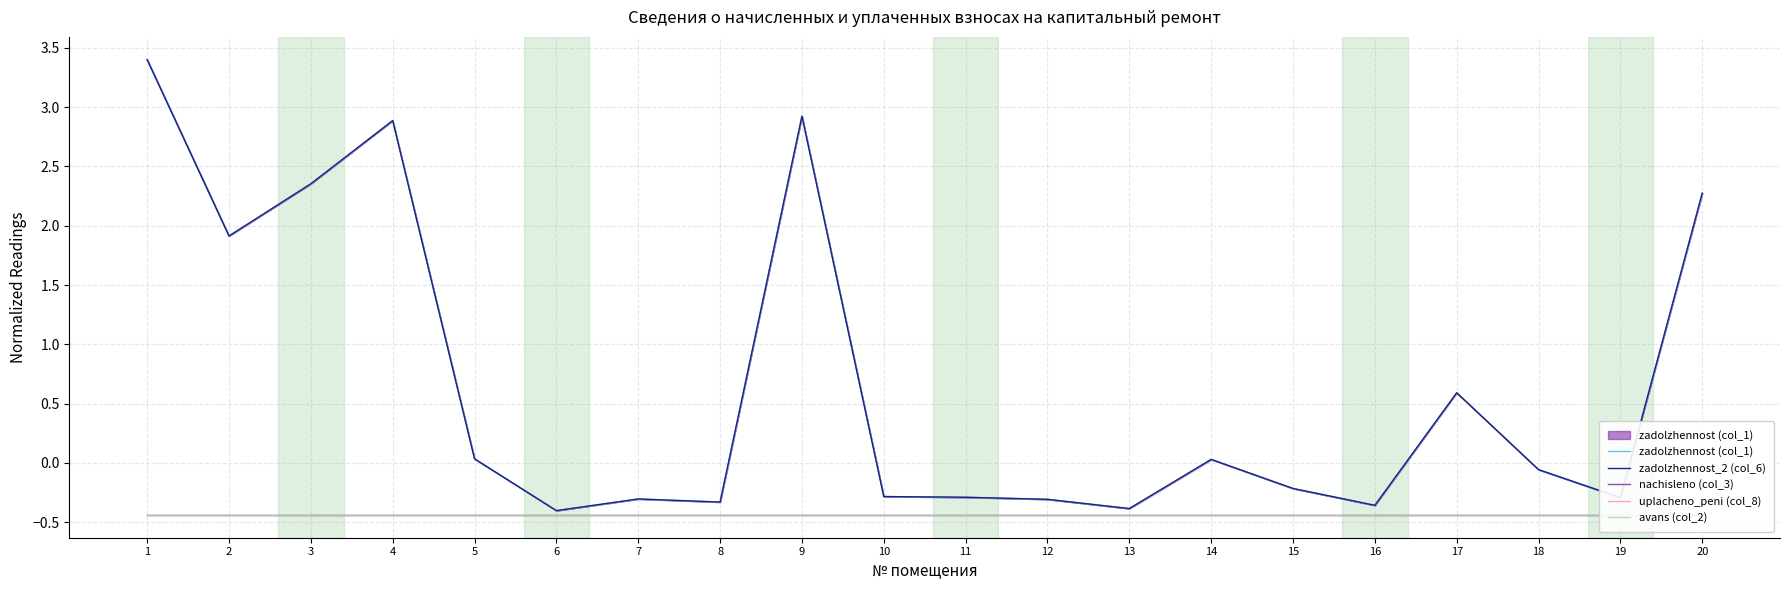

List the labels in order of zadolzhennost_2 (col_6) value, largest first.

1, 9, 4, 3, 20, 2, 17, 5, 14, 18, 15, 10, 11, 19, 7, 12, 8, 16, 13, 6